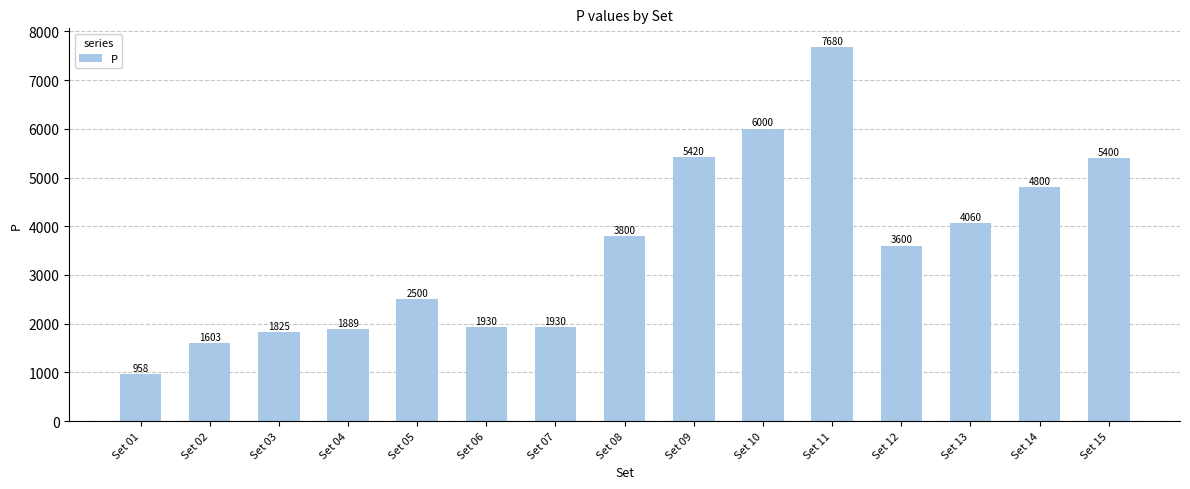

Where does the data first go above 3600?

Set 08